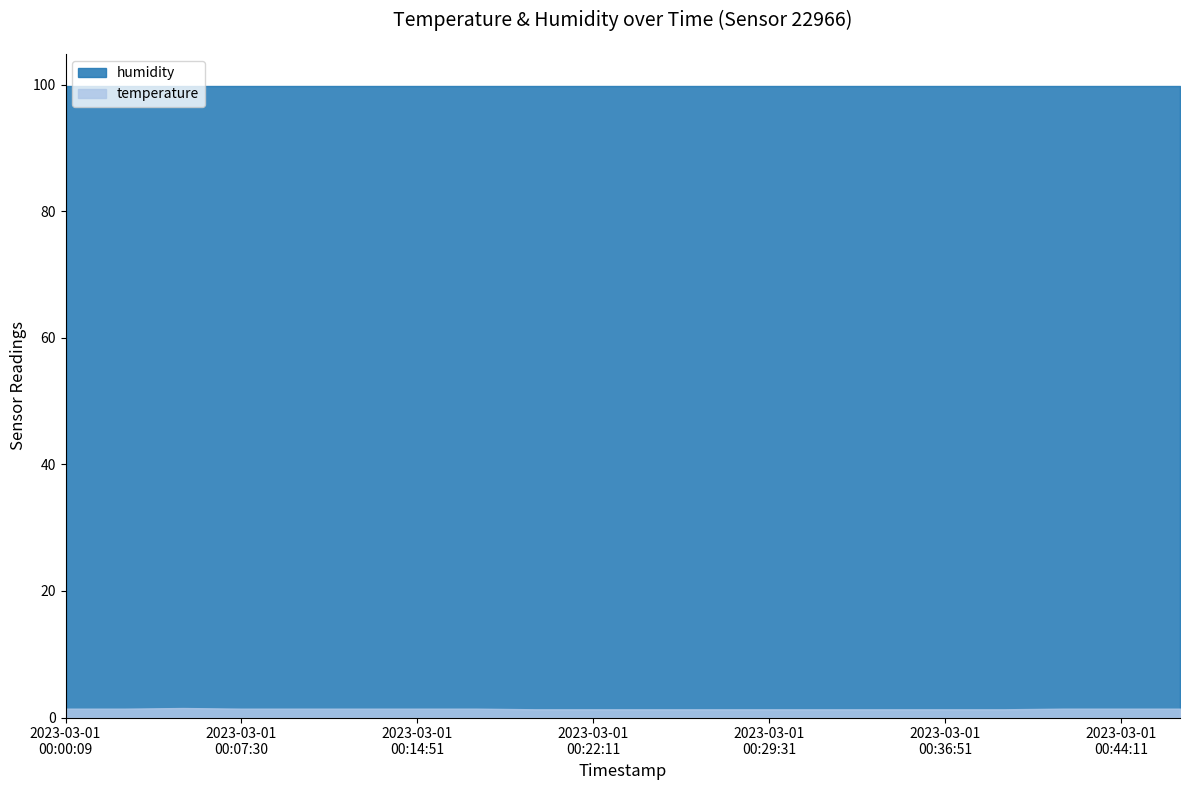

What is the average value?

1.4